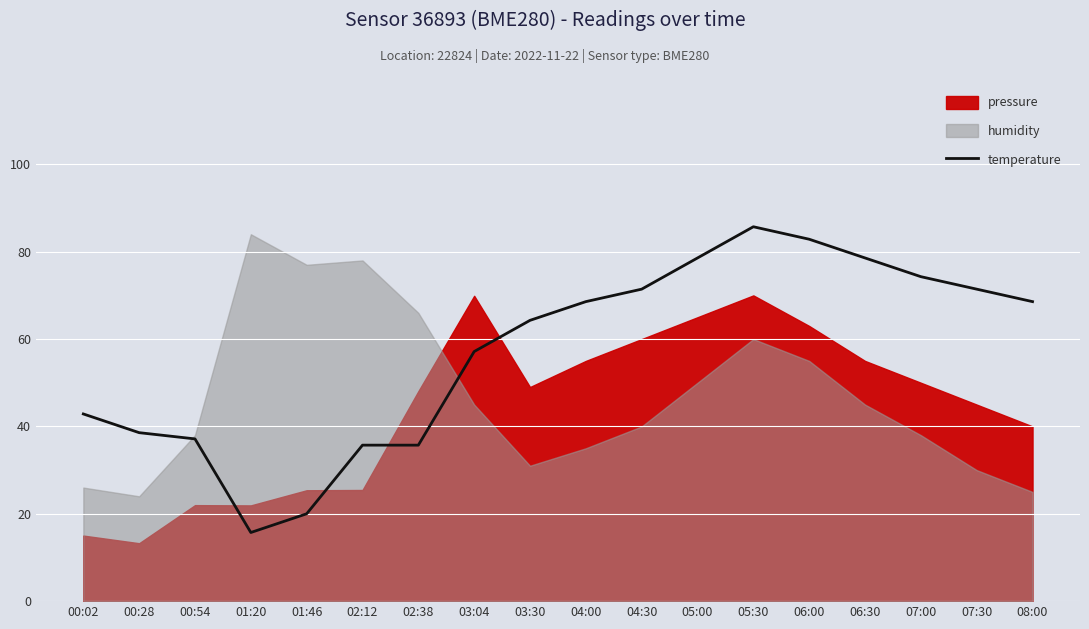

What is the difference between the maximum and minimum values?

70.0